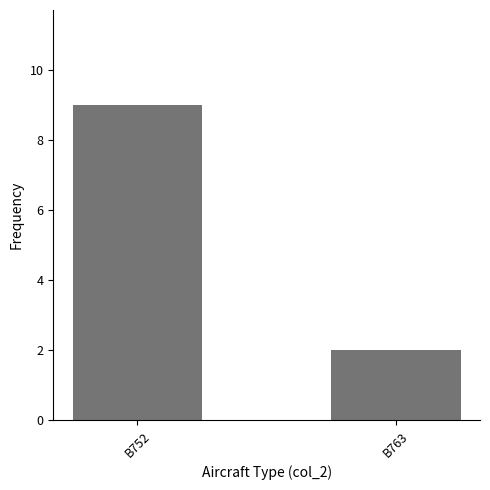

How many values are below 9?

1